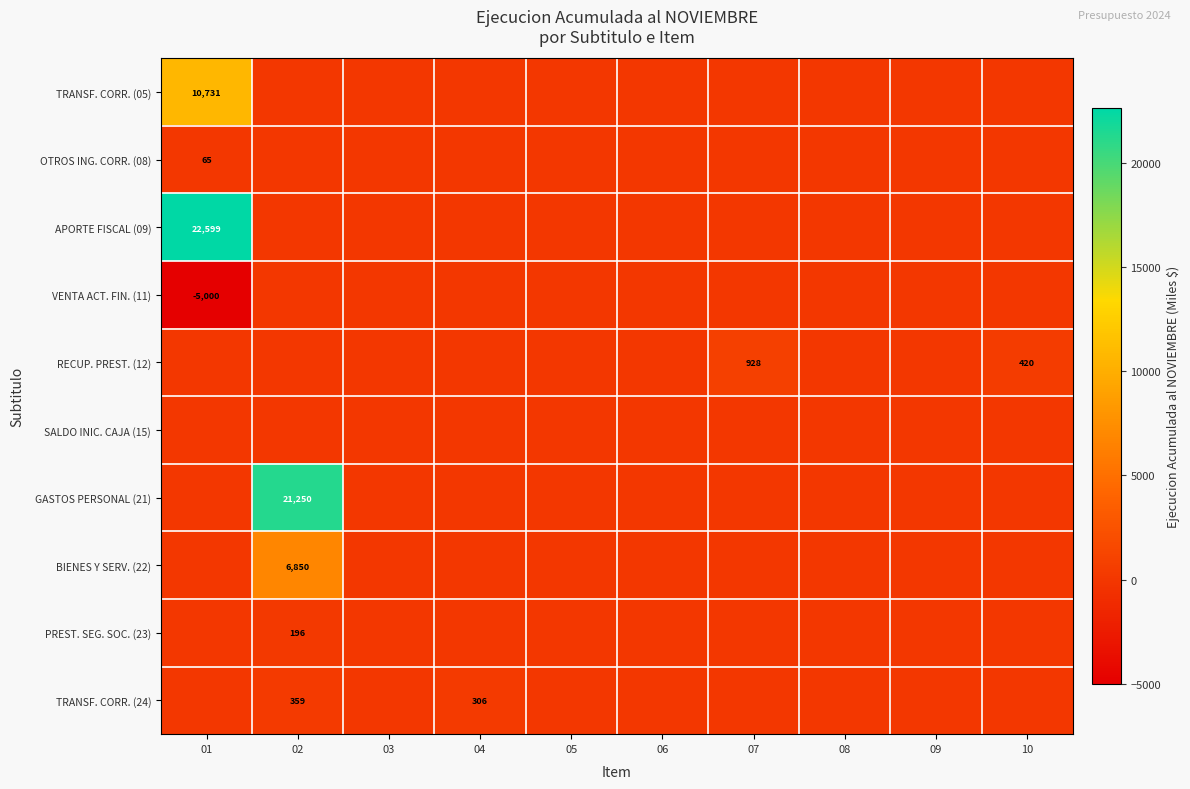

Is it true that TRANSF. CORR. (24) equals 451 at 04?

False